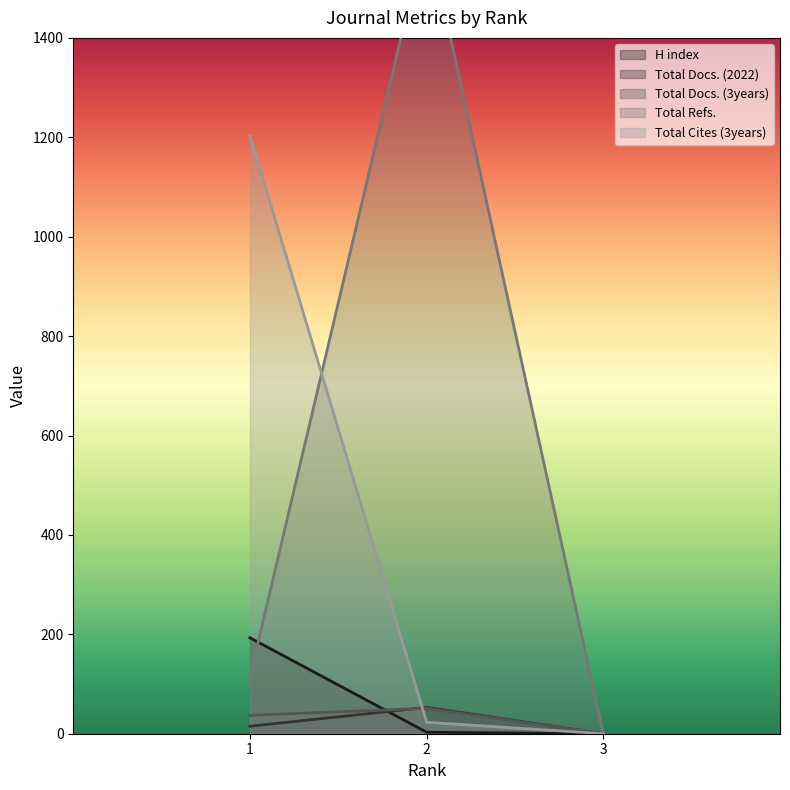

What is the average value of the Total Docs. (2022) series?

23